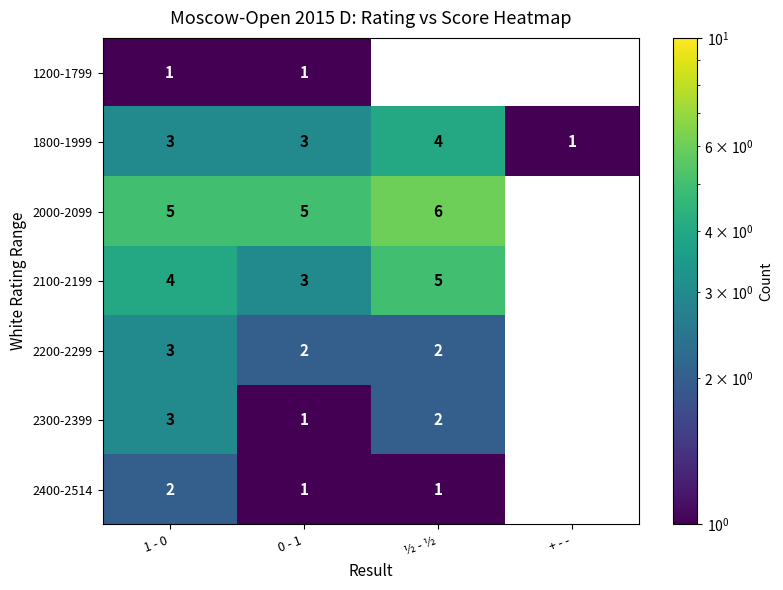

What is the sum of the 2400-2514 values at 0 - 1 and 1 - 0?

3